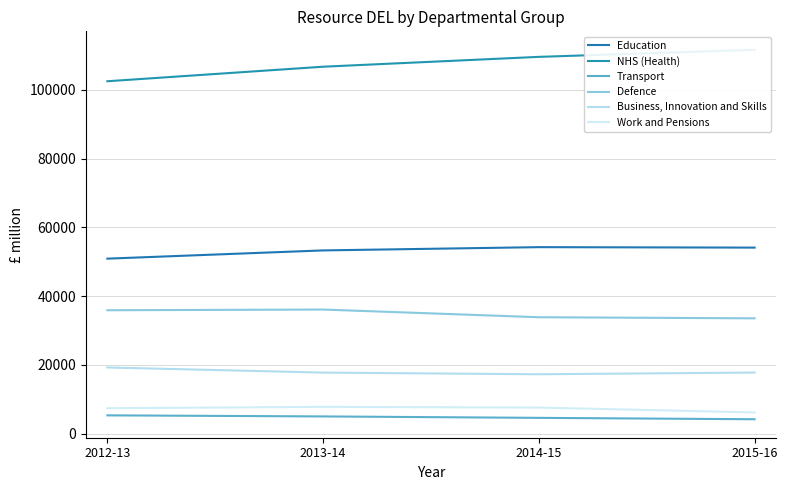

List the series in order of their peak value, lowest first.

Transport, Work and Pensions, Business, Innovation and Skills, Defence, Education, NHS (Health)